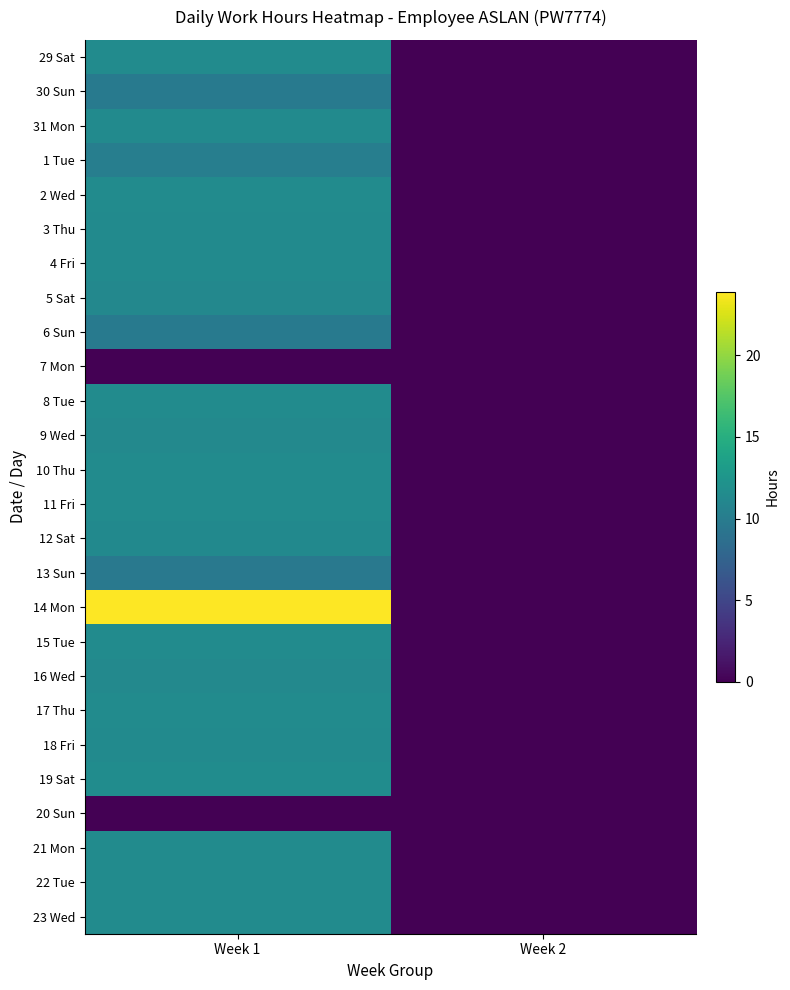

Count the number of data series in this chart.

26